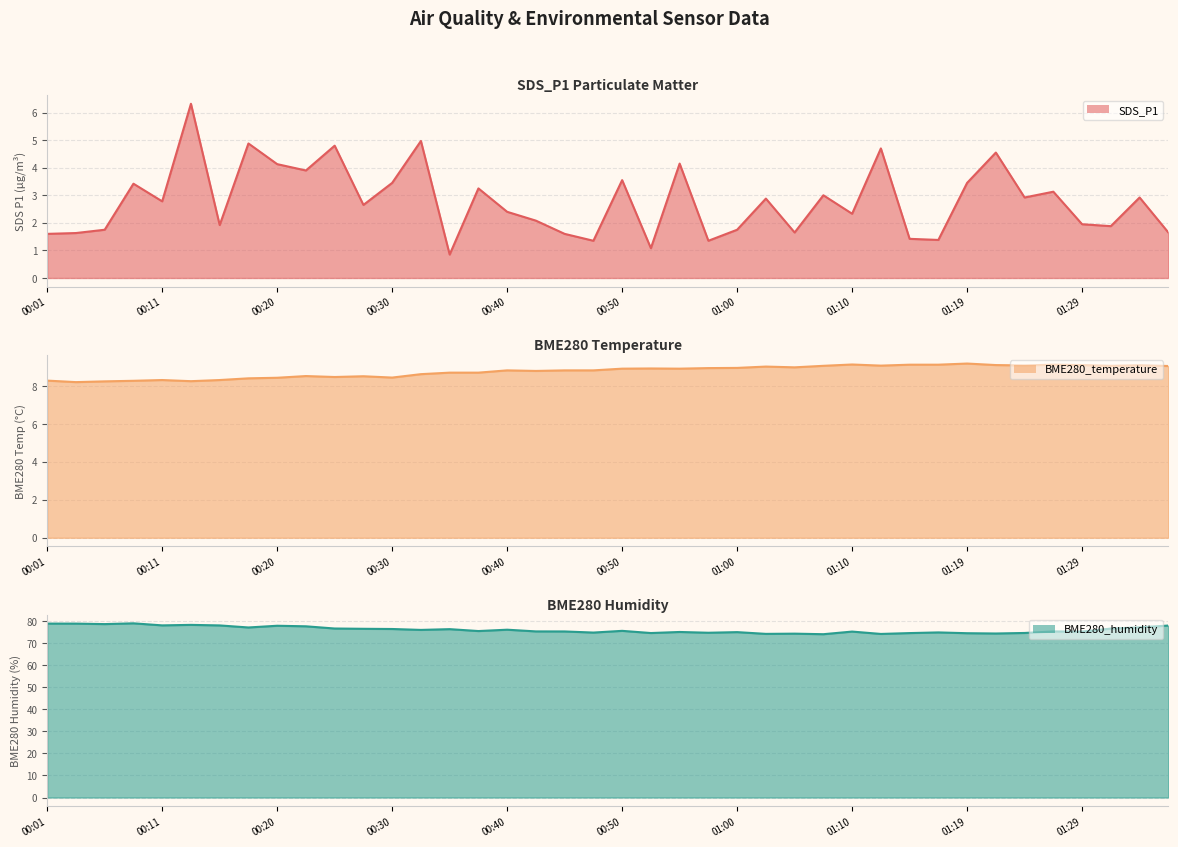

How many categories are shown in the chart?

40